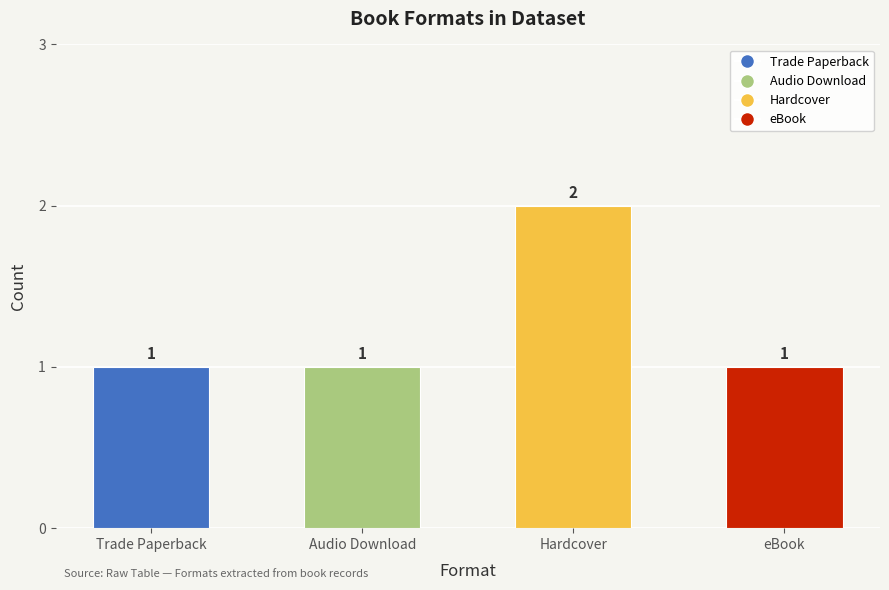

What is the maximum value shown in the chart?

2